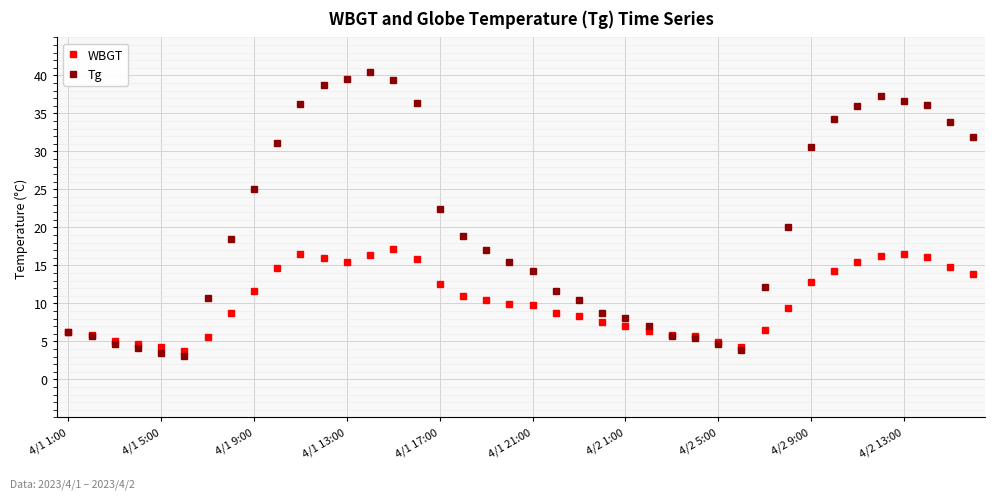

Which series has the widest spread of values?

Tg